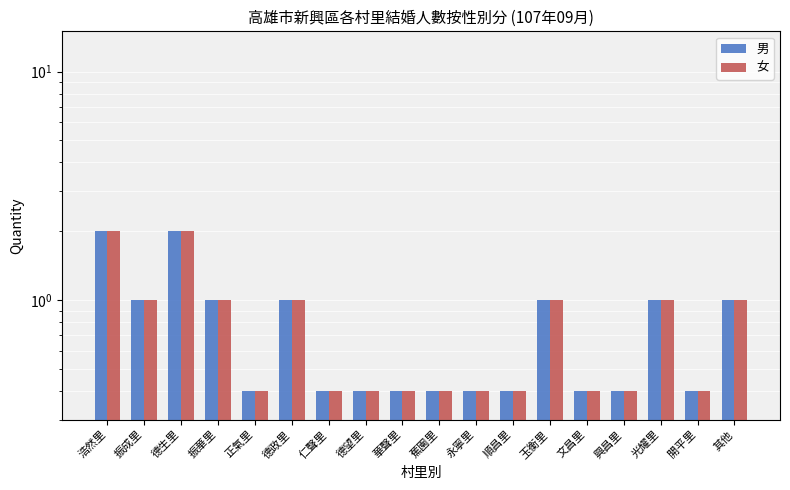

Which series has the widest spread of values?

男